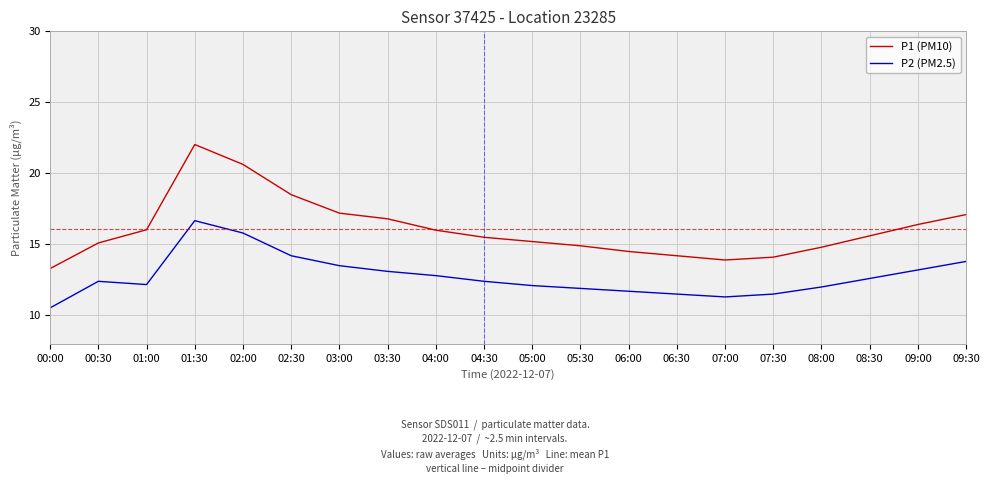

Which category has the lowest value across all series?

00:00